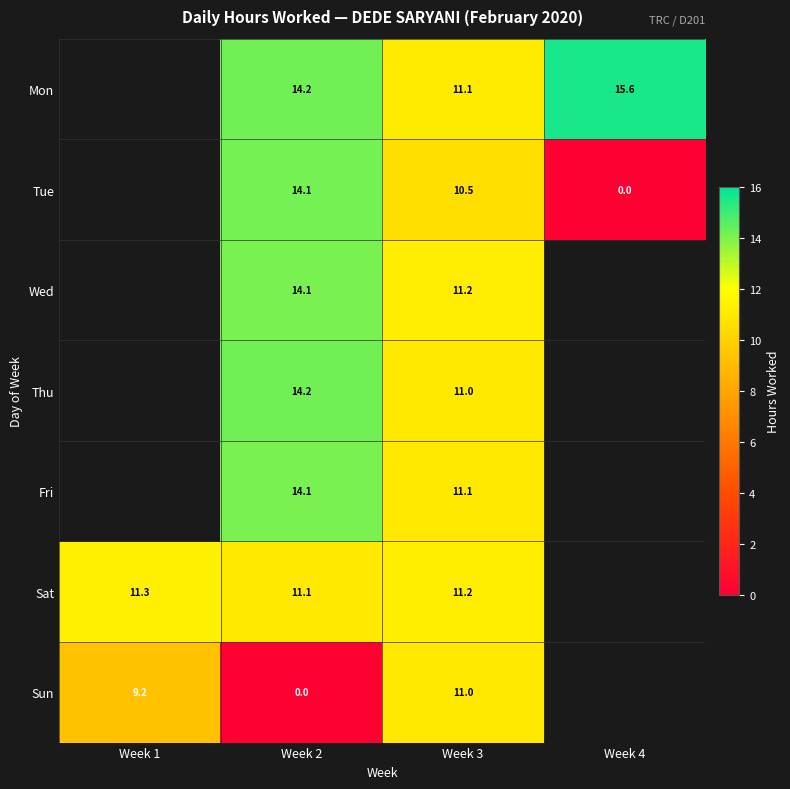

Which category has the lowest value across all series?

Week 4